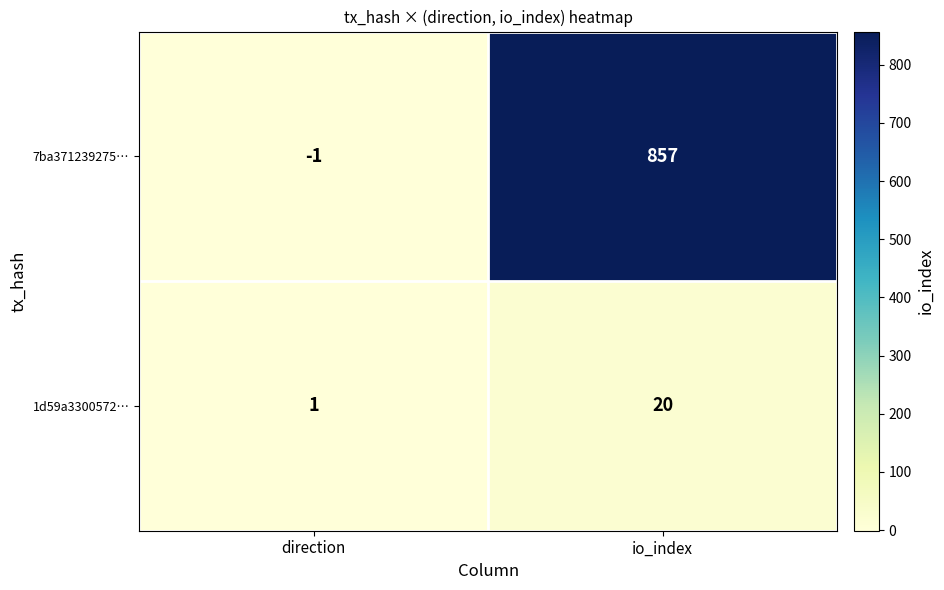

True or false: 7ba371239275… has a value of 0 at direction.

False